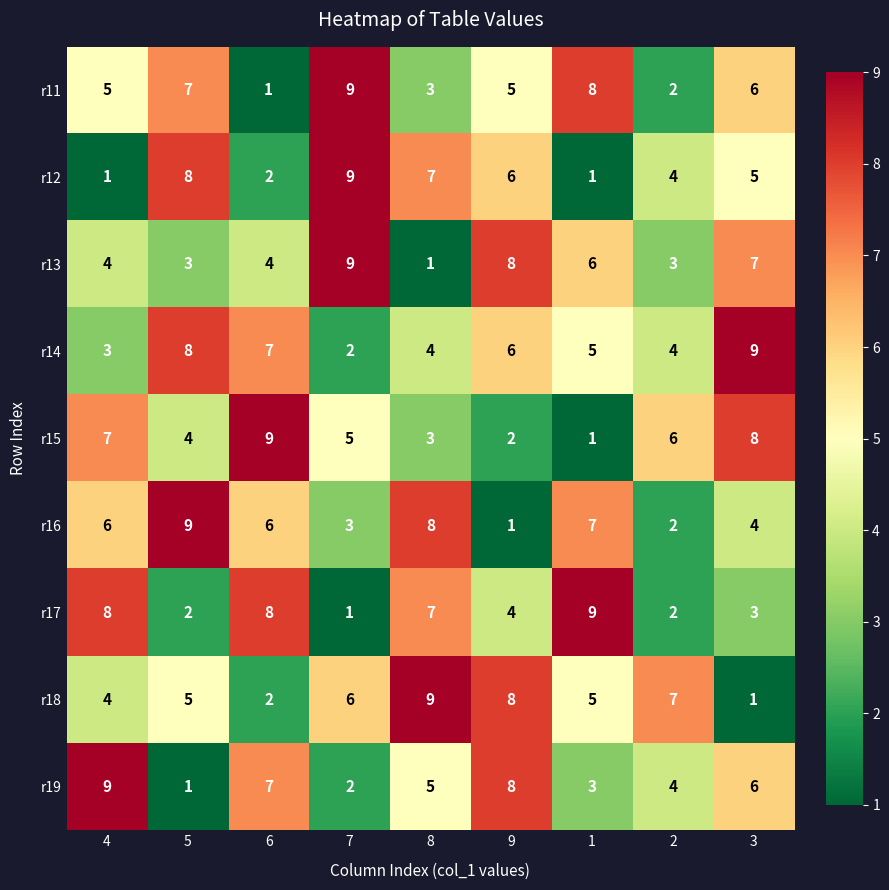

What is the sum of the r12 values at 1 and 6?

3